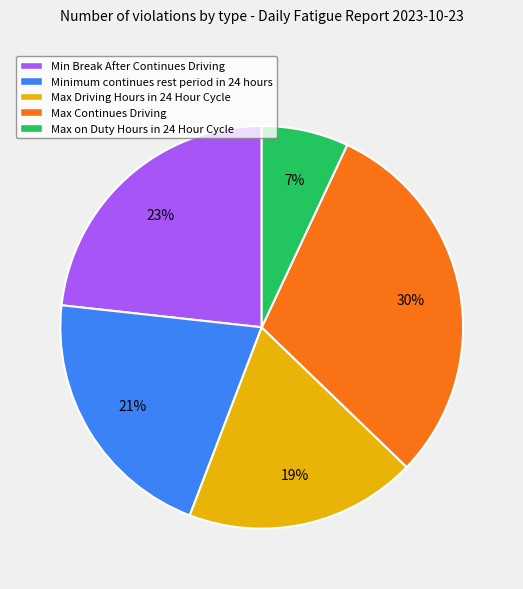

To the nearest percent, what is the average slice percentage?

20%